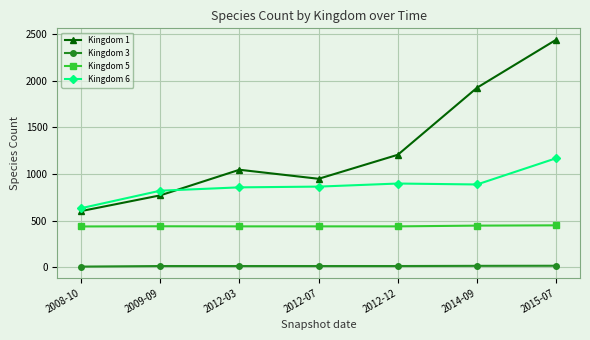

True or false: Kingdom 1 has more than 0 points higher than both neighbors.

True